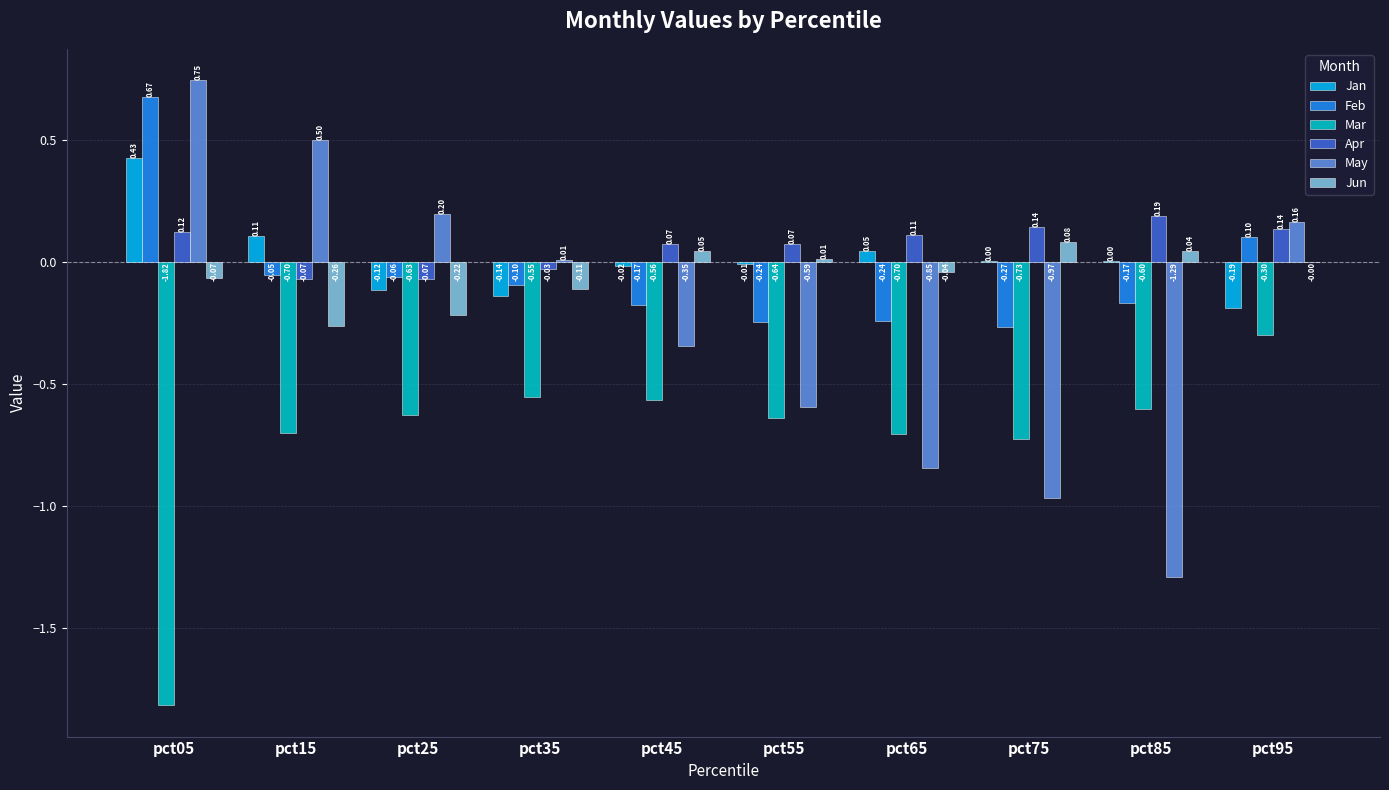

What is the total value across all series at pct35?

-0.9